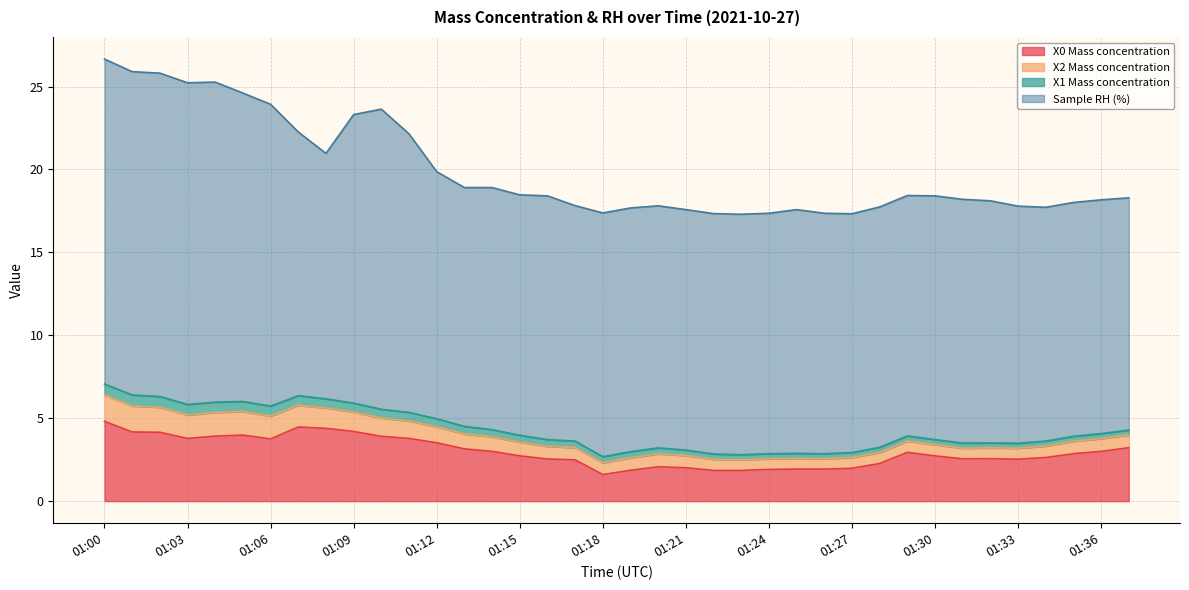

Between 01:24 and 01:15, which is larger?

01:15